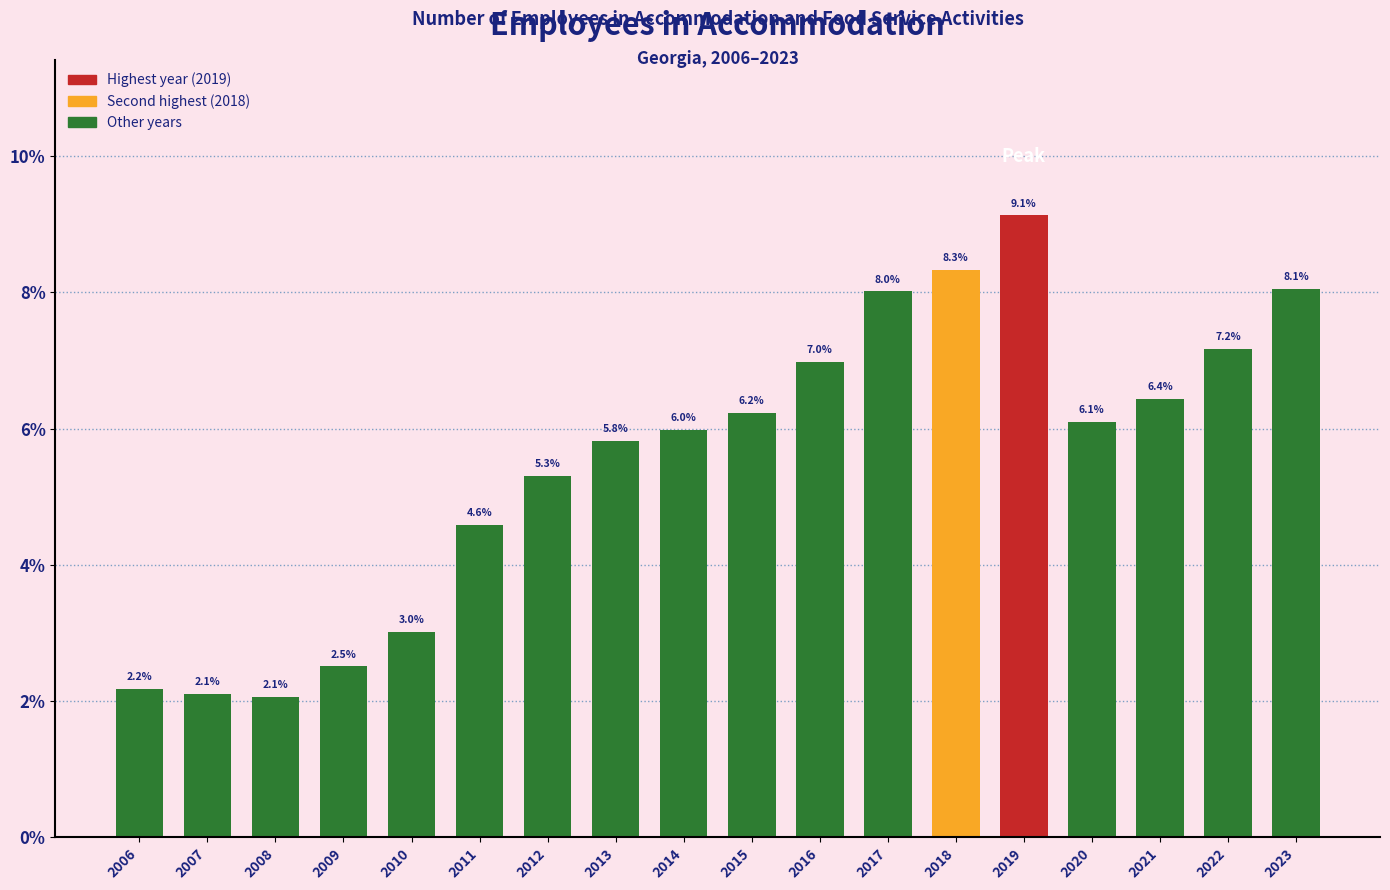

Reading left to right, extract all data points from this chart.

2006=2.2	2007=2.1	2008=2.1	2009=2.5	2010=3.0	2011=4.6	2012=5.3	2013=5.8	2014=6.0	2015=6.2	2016=7.0	2017=8.0	2018=8.3	2019=9.1	2020=6.1	2021=6.4	2022=7.2	2023=8.1